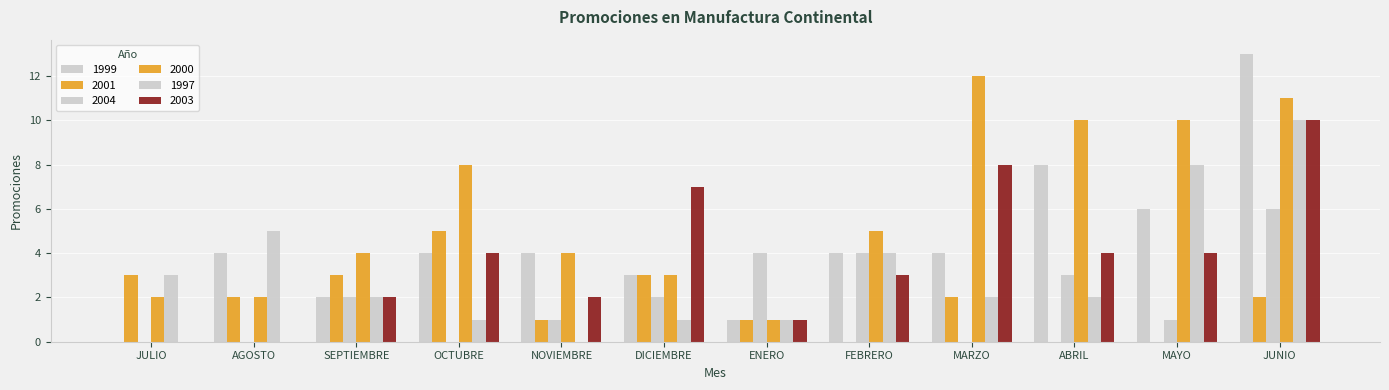

How many distinct data groups are displayed?

6